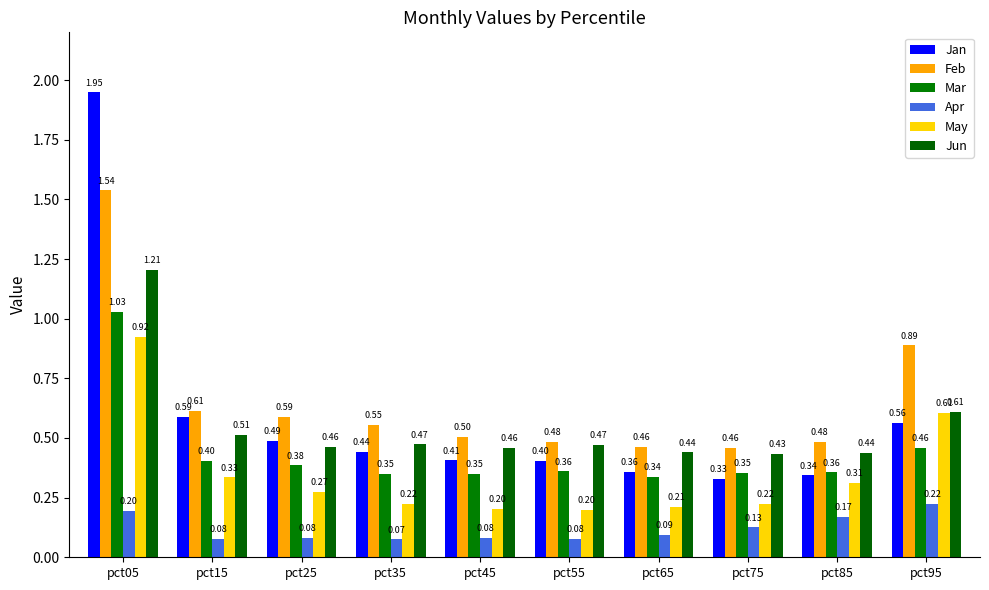

Which series has the largest total across all categories?

Feb